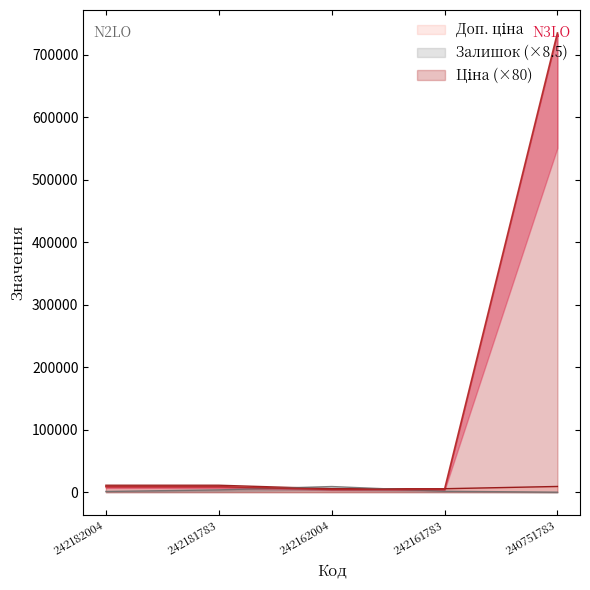

In Залишок, how many points are higher than both neighbors (excluding endpoints)?

1